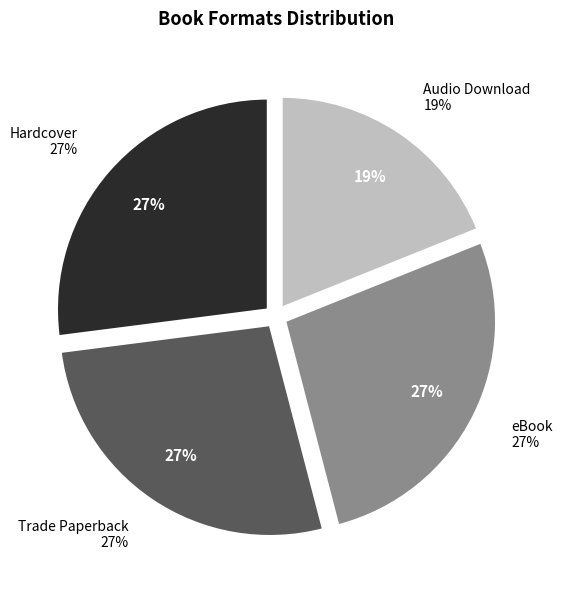

To the nearest percent, what is the average slice percentage?

25%